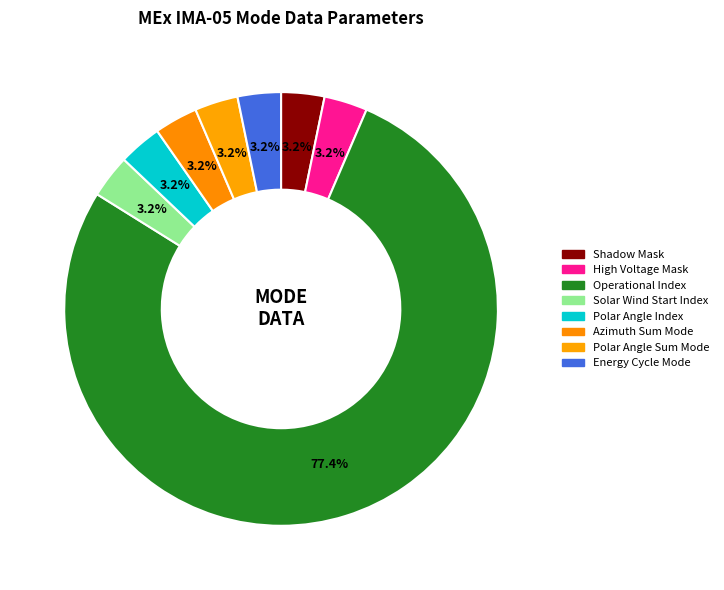

How many slices are in this pie chart?

8